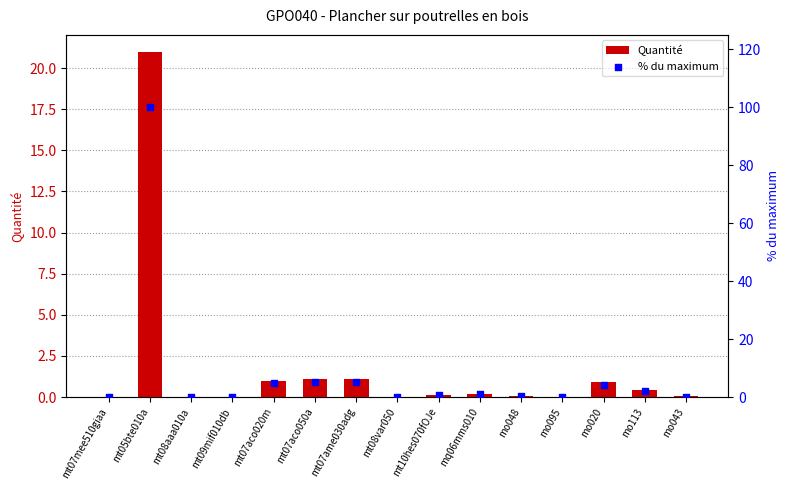

Which series has the largest total across all categories?

% du maximum